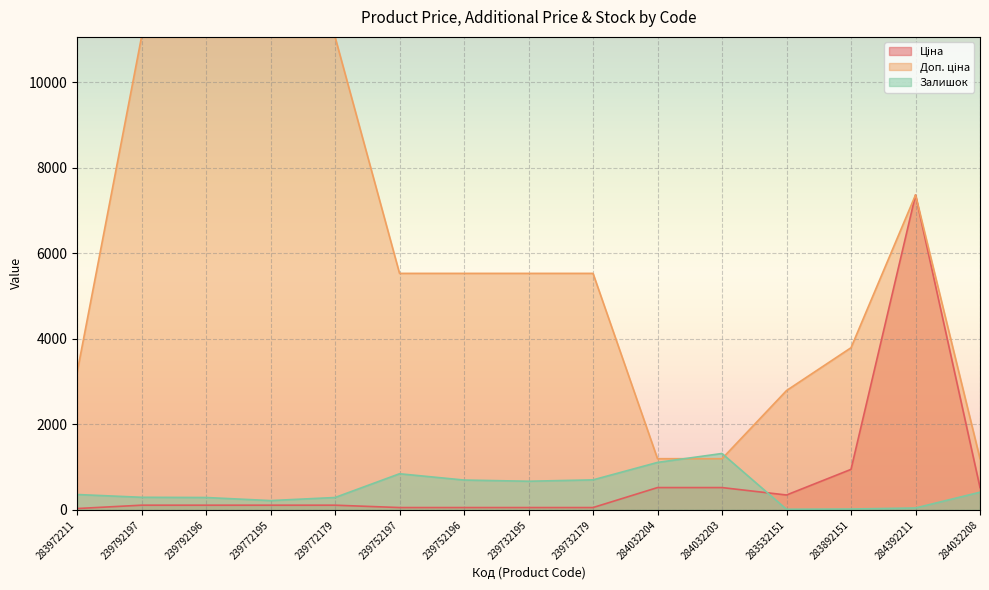

What is the minimum value for Ціна?

32.0